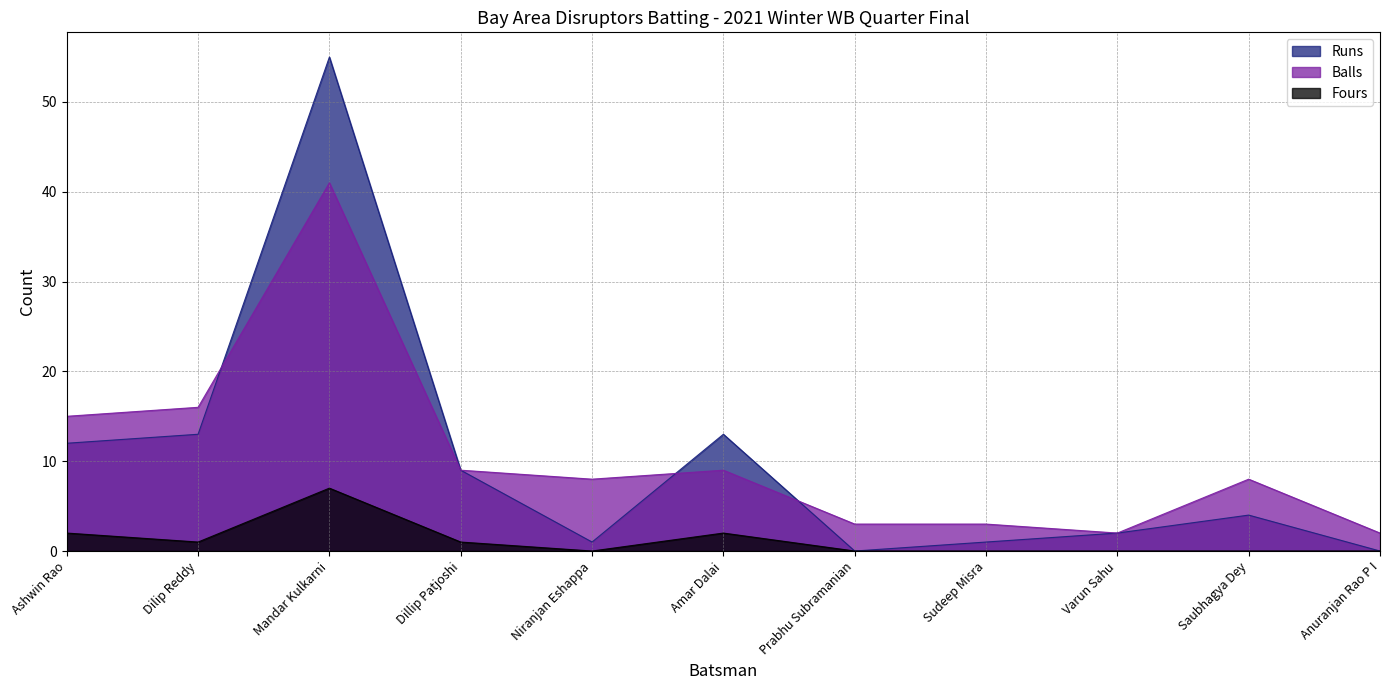

What is the average value of the Fours series?

1